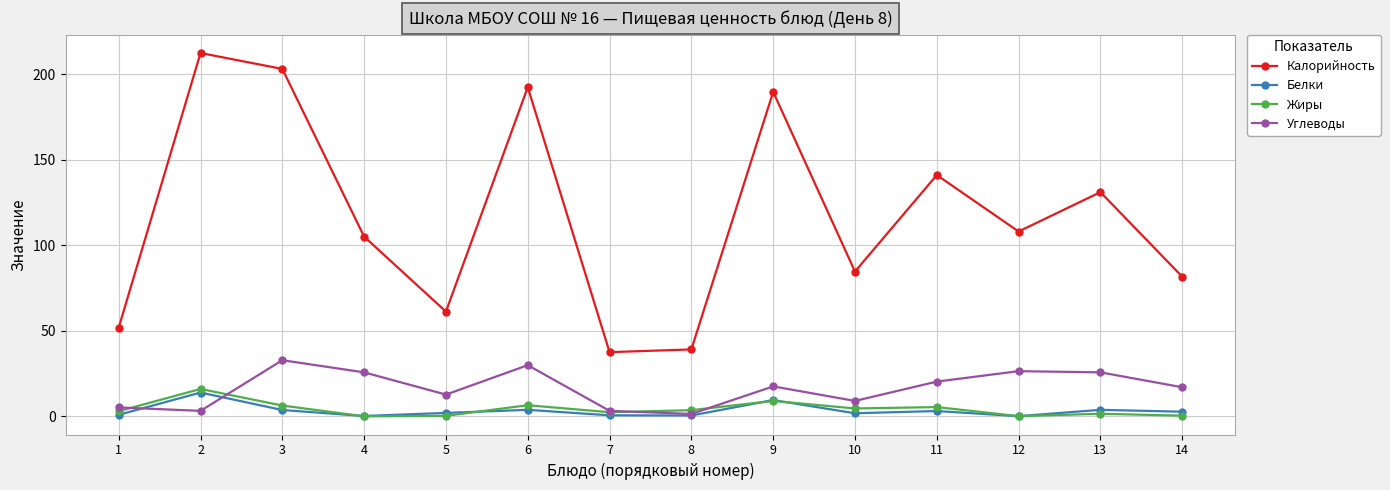

Which series has the largest total across all categories?

Калорийность